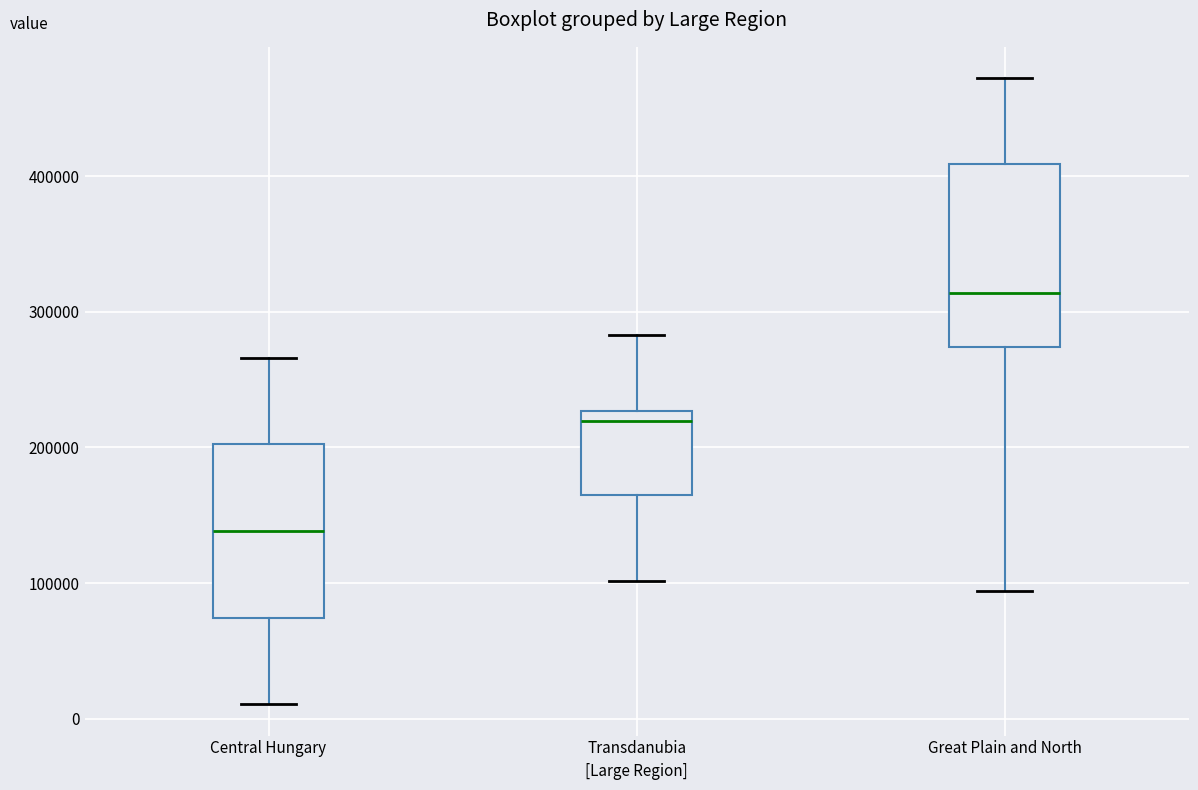

Where does the median line of the box for Central Hungary sit on the y-axis? The values are not printed on the chart, so give them approximately, as read against the axis.

140000